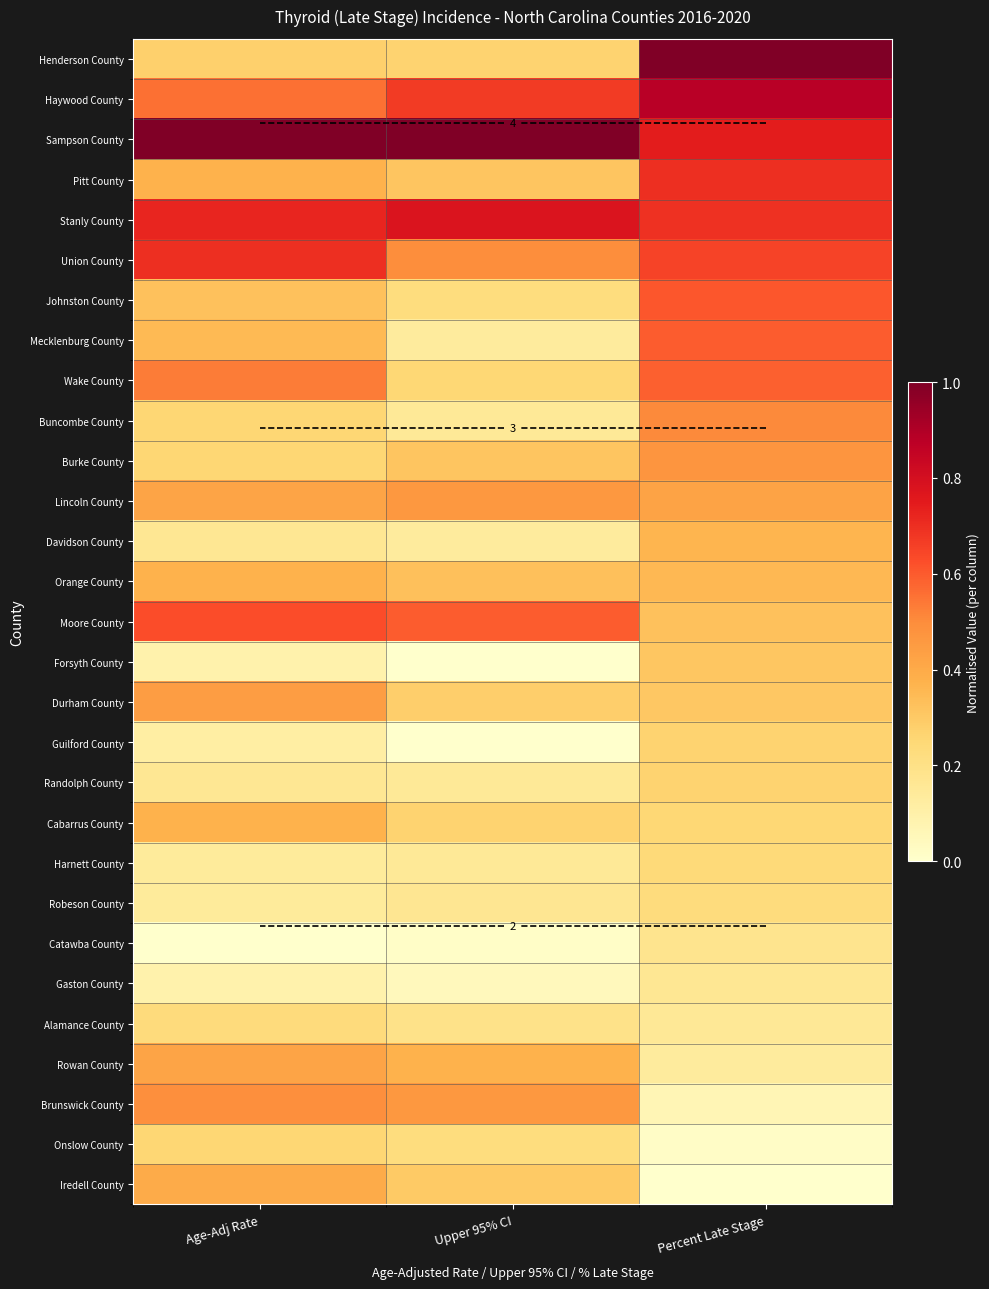

What is the sum of all Randolph County values?

0.6